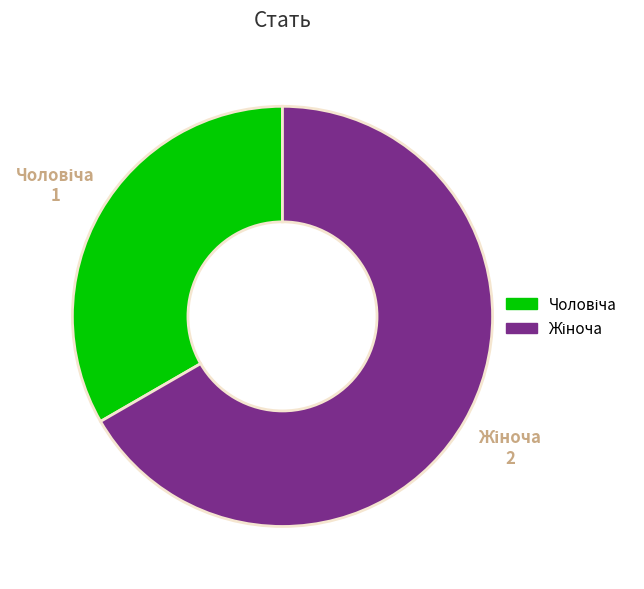

Does any single category account for the majority?

Yes